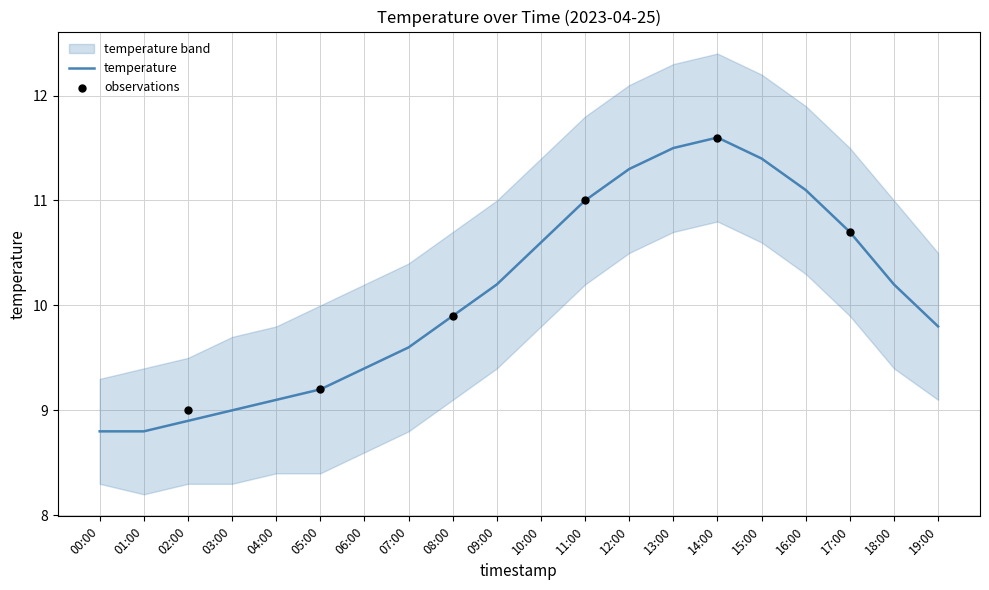

Approximately how many times larger is the value at 19:00 compared to 17:00?

0.9